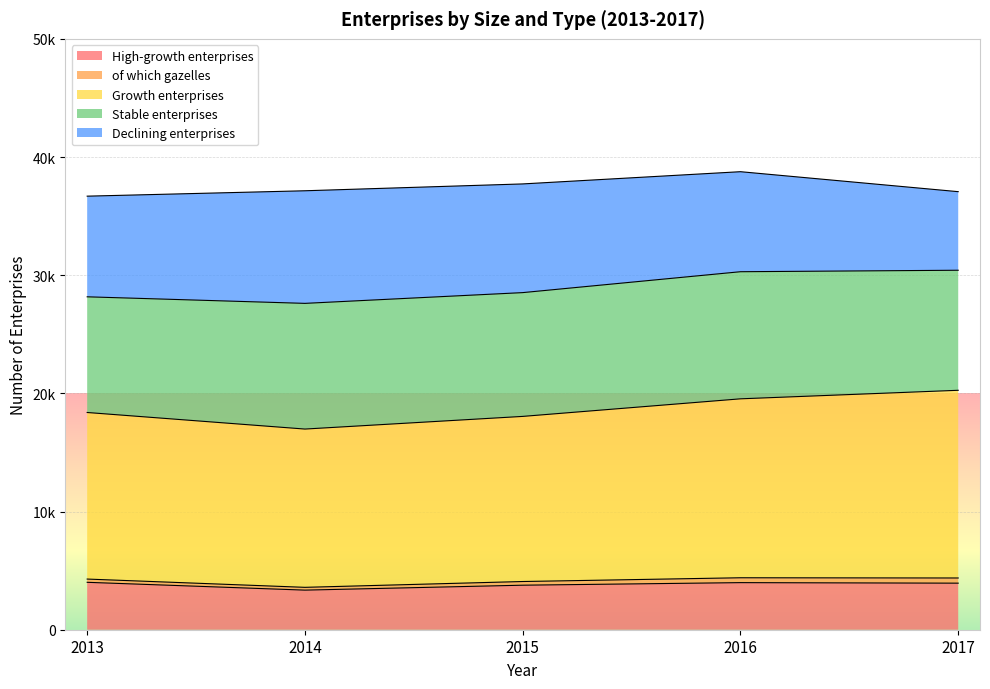

Which has a higher value, 2017 or 2015?

2017